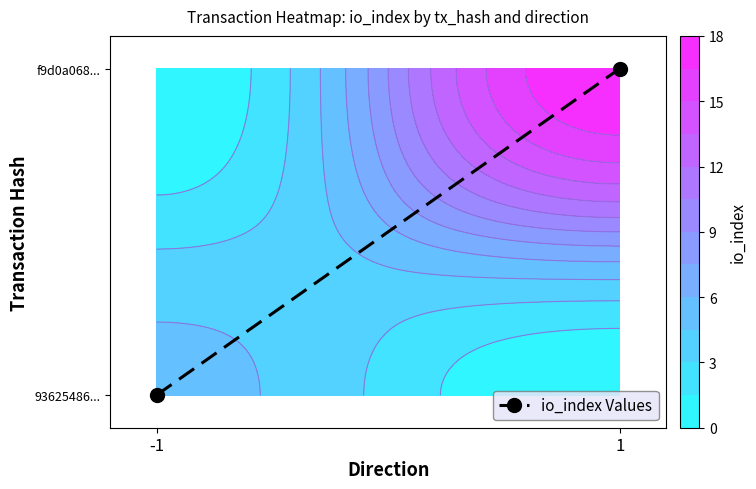

What is the difference between the maximum and minimum values?

1